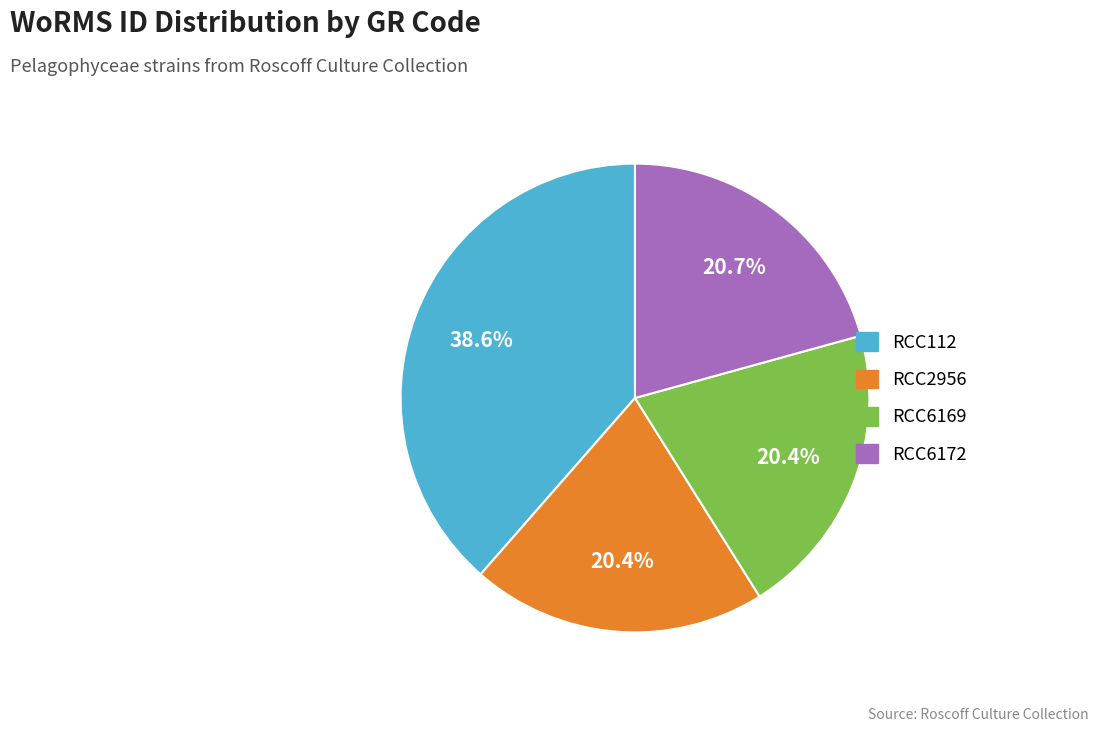

Which has a higher value, RCC2956 or RCC112?

RCC112